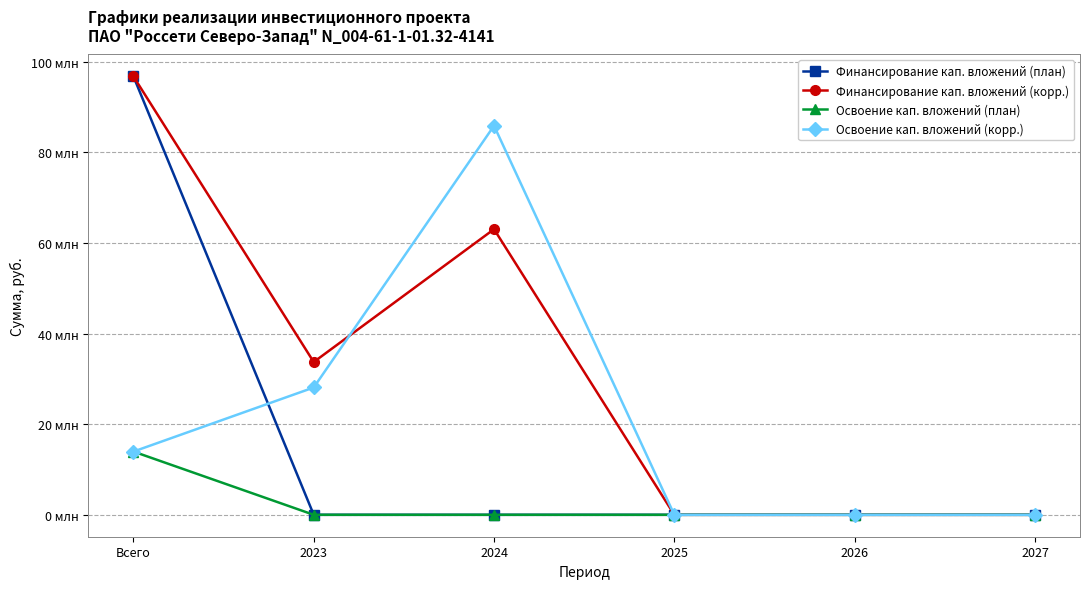

Reading left to right, list all the values displayed in this chart.

Финансирование кап. вложений (план): Всего=96746000	2023=0	2024=0	2025=0	2026=0	2027=0
Финансирование кап. вложений (корр.): Всего=96746000	2023=33714295	2024=63031705	2025=0	2026=0	2027=0
Освоение кап. вложений (план): Всего=13955000	2023=0	2024=0	2025=0	2026=0	2027=0
Освоение кап. вложений (корр.): Всего=13955000	2023=28095246	2024=85859754	2025=0	2026=0	2027=0